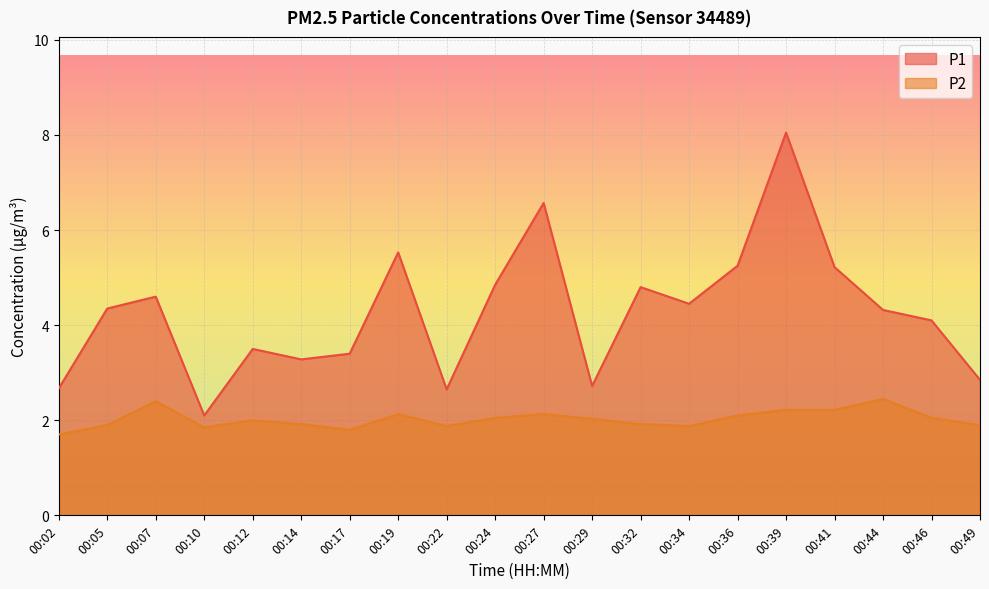

What is the difference between the maximum and minimum values in the P2 series?

0.8